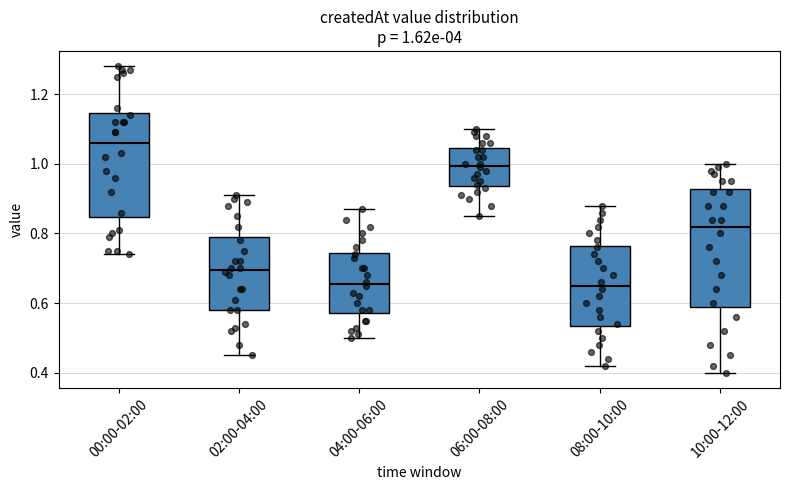

Which box is the tallest, from its lower edge to its upper edge?

10:00-12:00